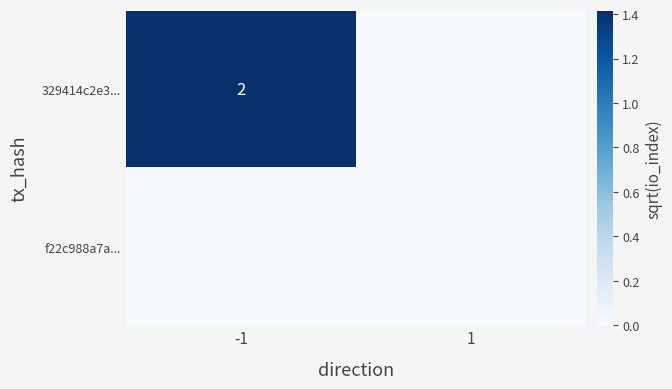

The value of 329414c2e3... at -1 is 1. True or false?

False